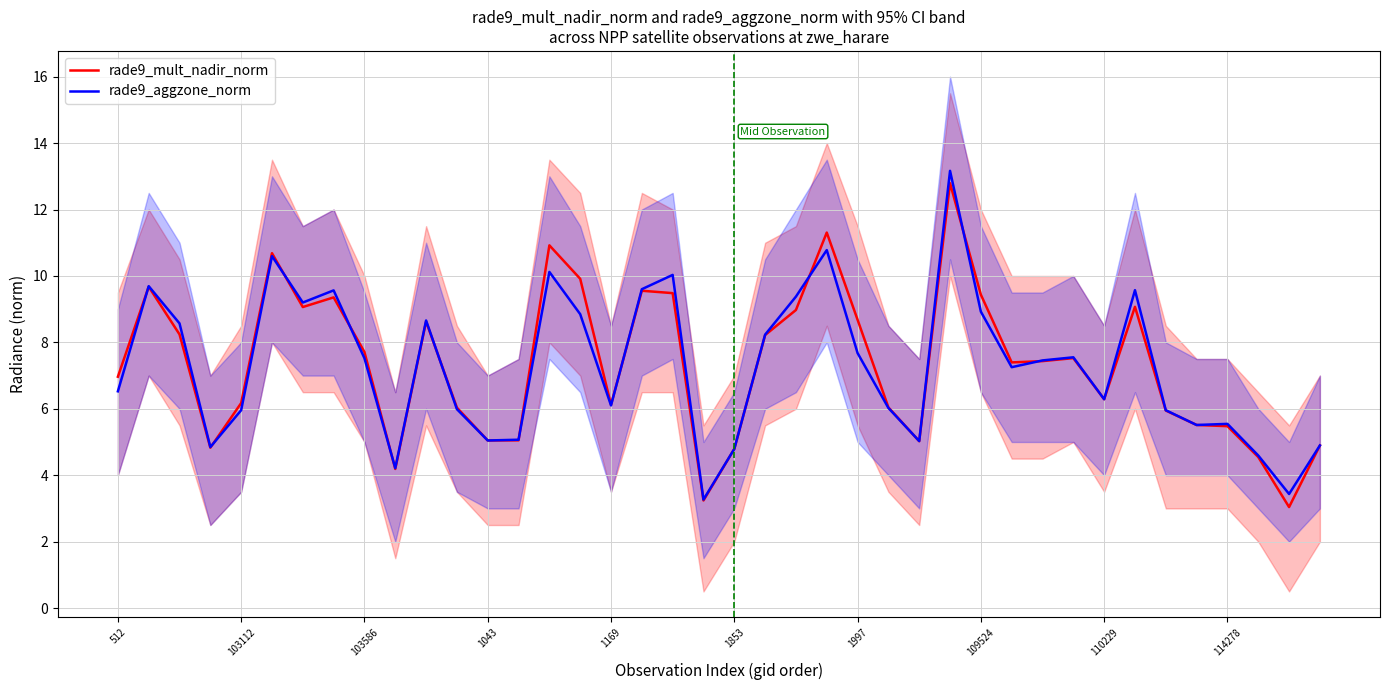

What is the sum of all rade9_aggzone_norm values?

291.5